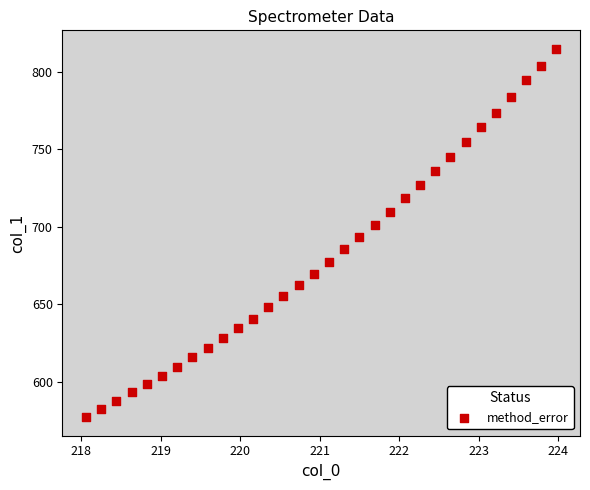

What is the range of X values (max minus min)?

5.9